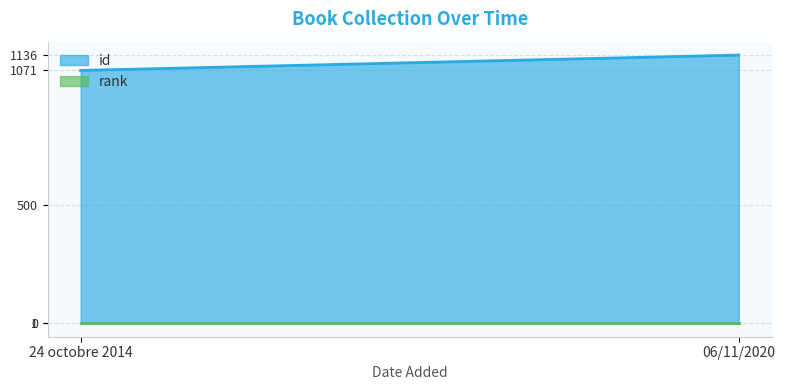

Is it true that rank equals 1 at 24 octobre 2014?

False